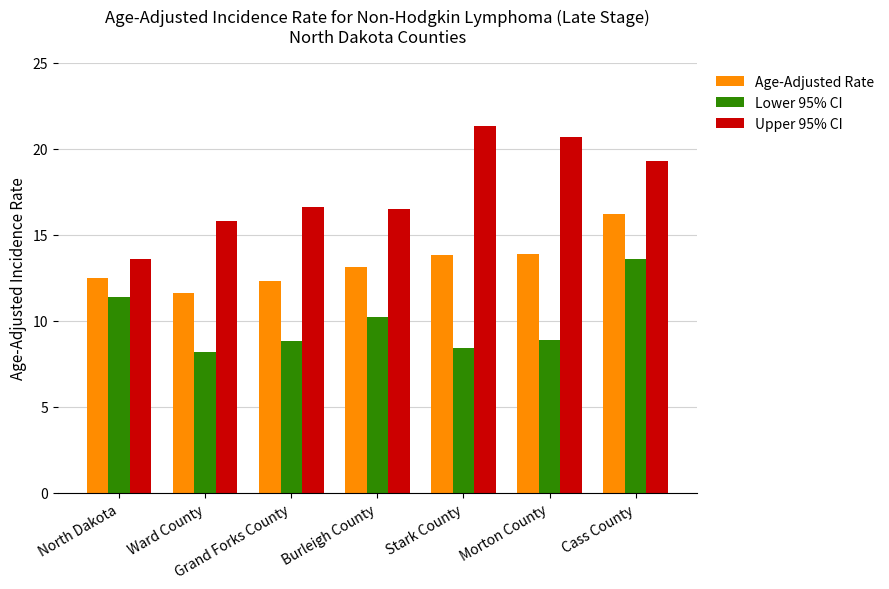

What is the label of the 7th bar from the left?

Cass County